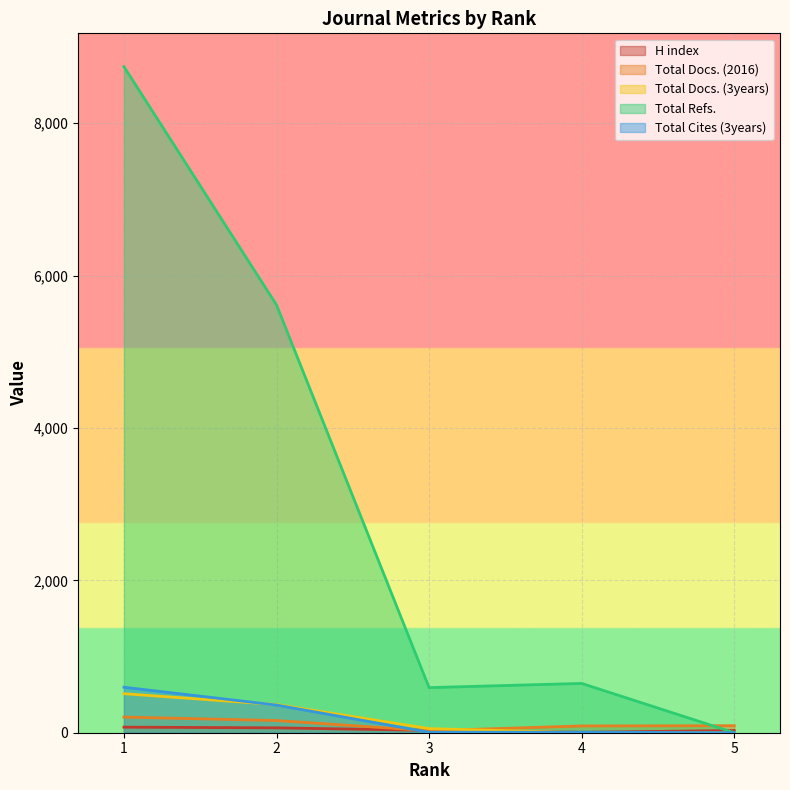

Is the value of Total Refs. at 1 greater than the value of Total Cites (3years) at 5?

Yes